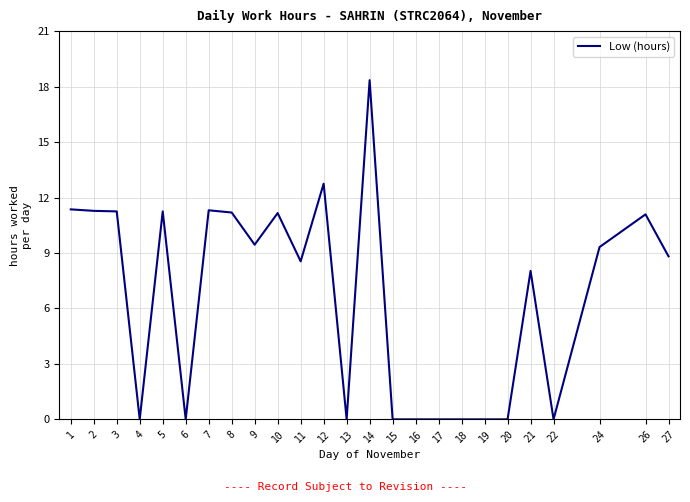

At which category does the chart reach its peak across all series?

14